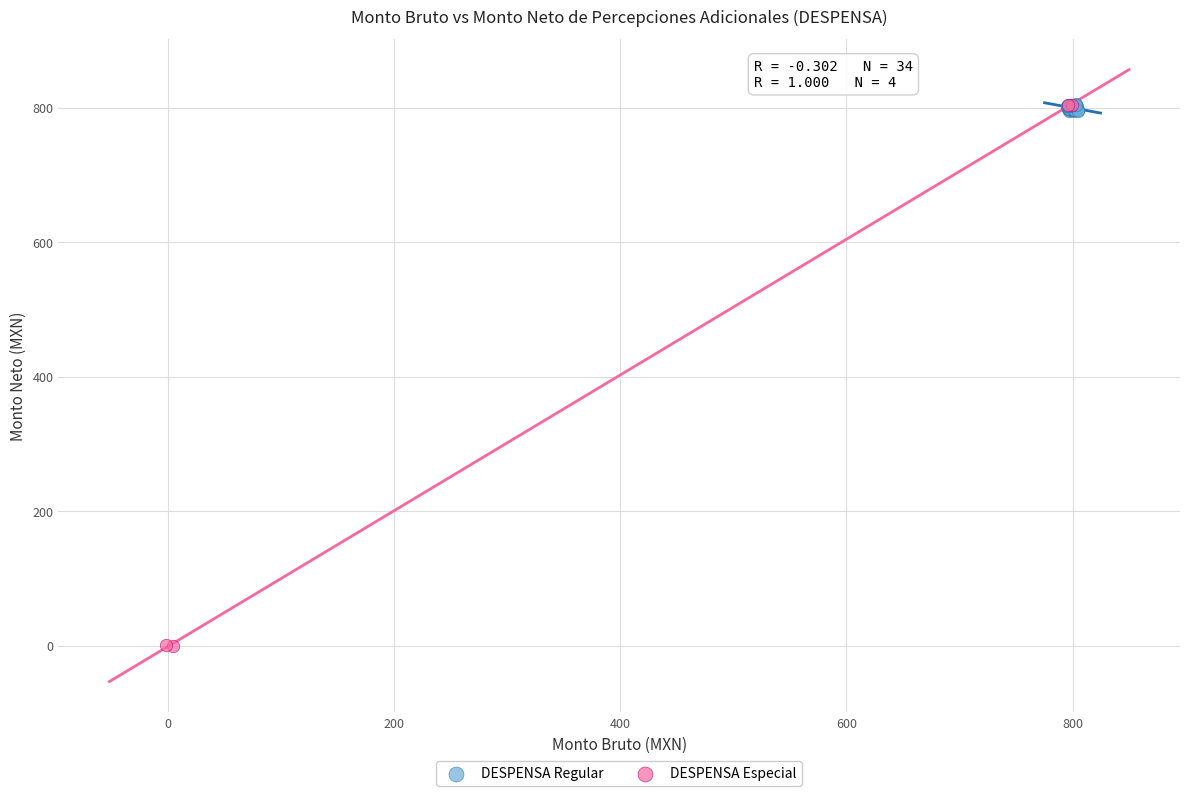

Which series contains the lowest Y value?

DESPENSA Especial